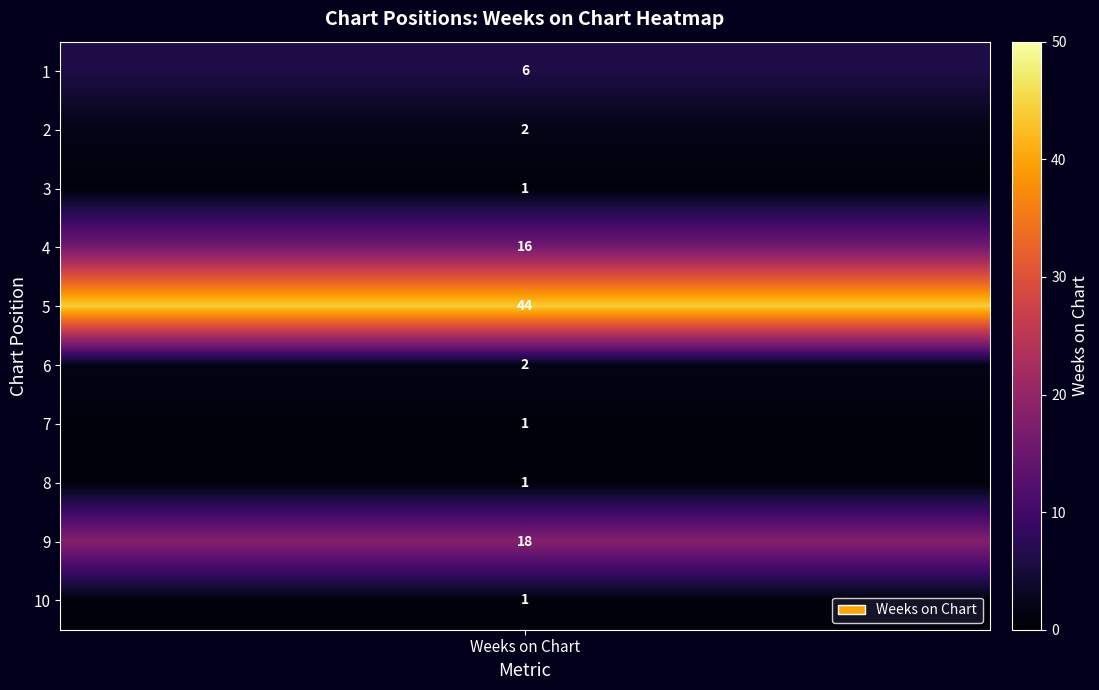

What is the difference between the values at 8 and 9?

17